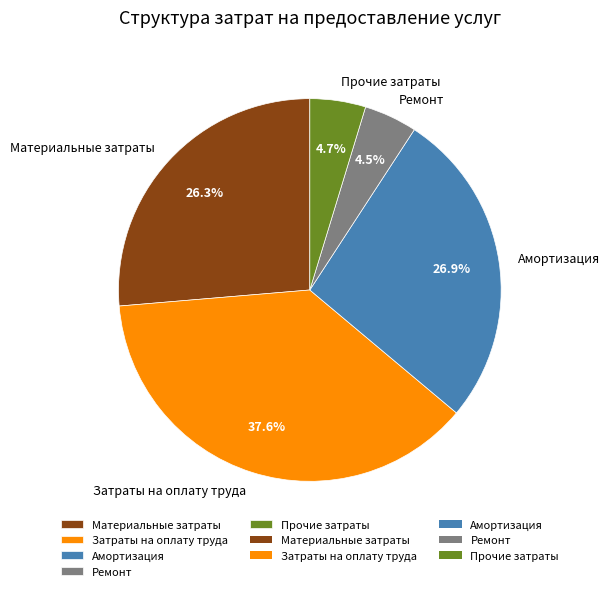

Which slice is the largest?

Затраты на оплату труда